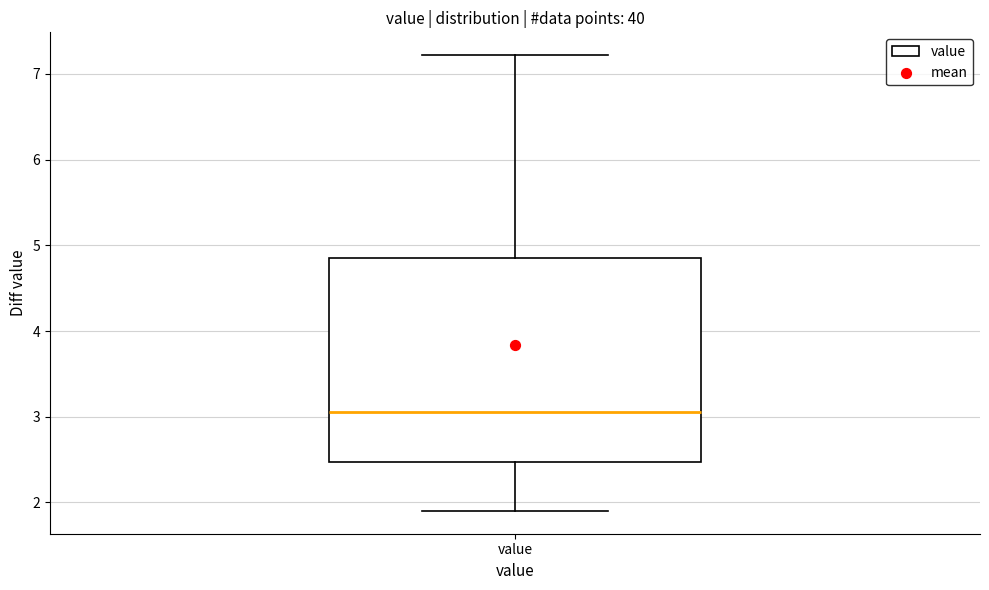

Where does the upper whisker of the box for value end on the y-axis? The values are not printed on the chart, so give them approximately, as read against the axis.

7.2